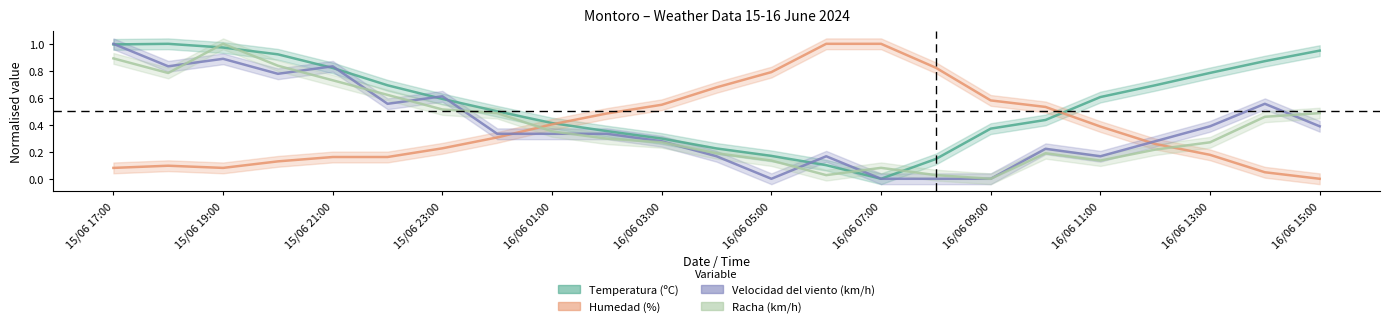

In Humedad (%), how many points are higher than both neighbors (excluding endpoints)?

1